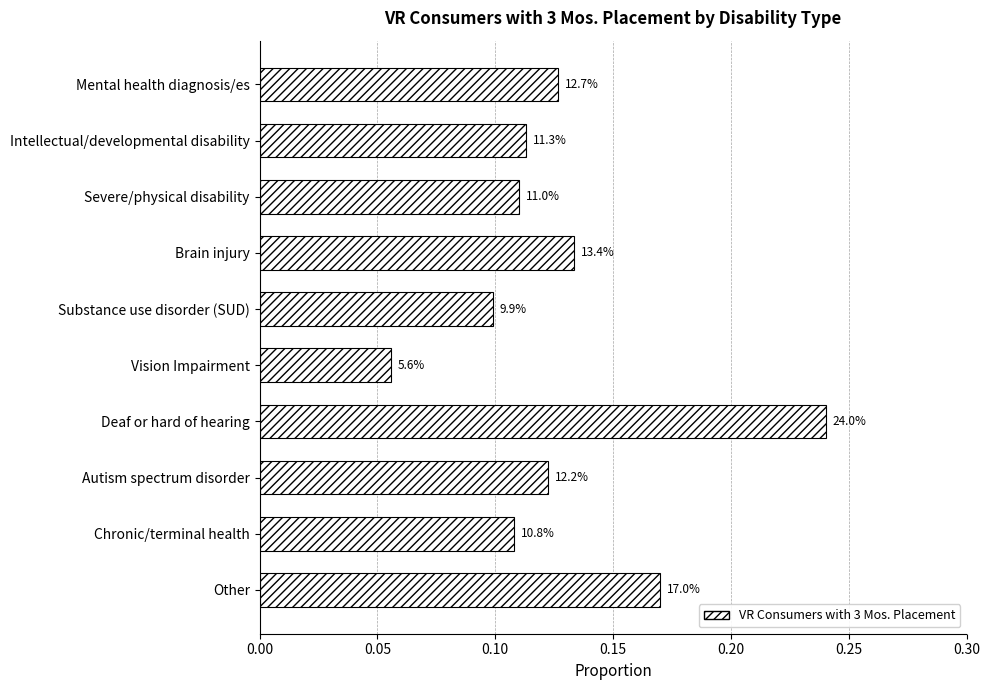

How many bars are there in total?

10